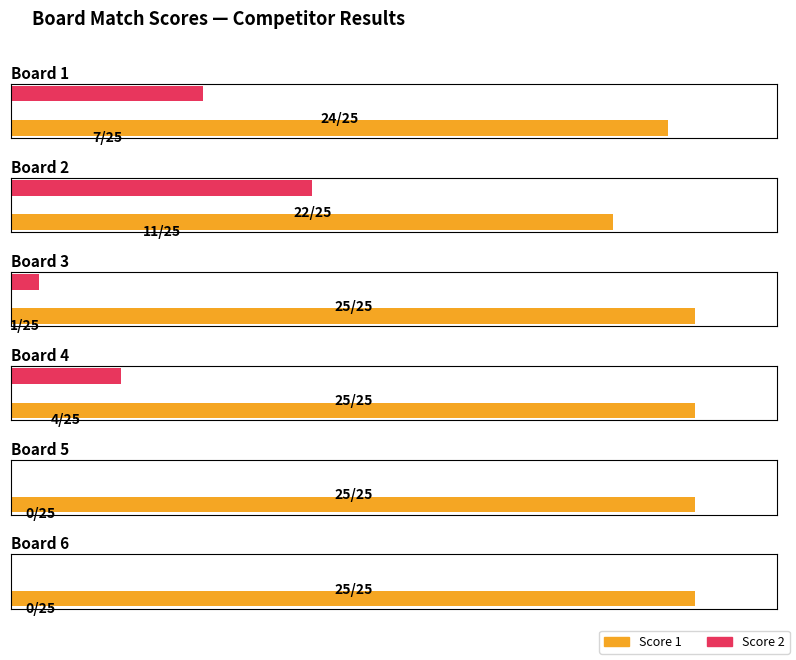

List the series in order of their overall mean, highest first.

Score 1, Score 2